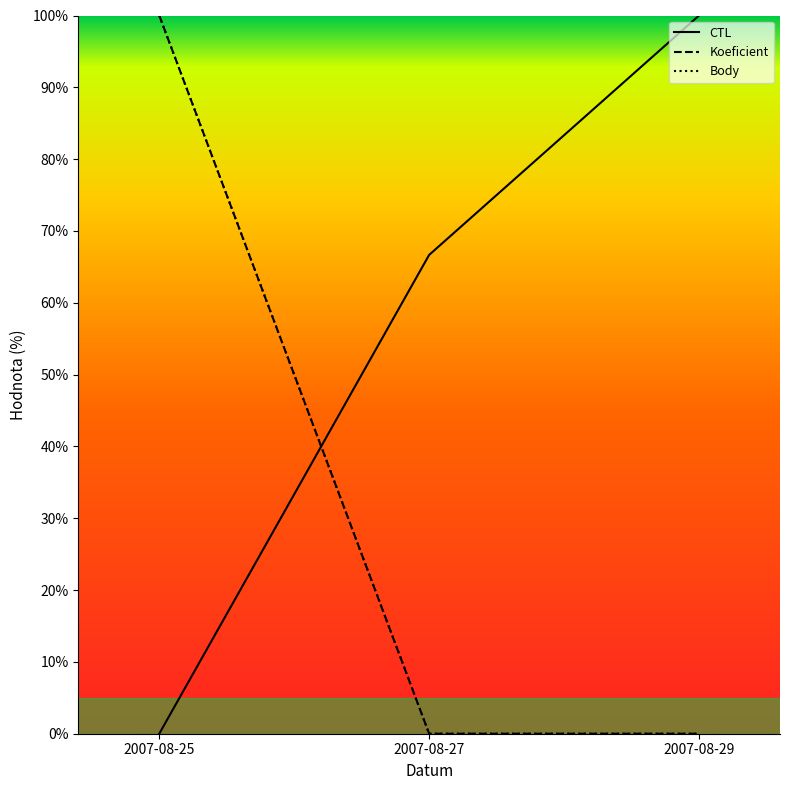

Reading left to right, transcribe all the data shown in this chart.

CTL: 2007-08-25=0.0	2007-08-27=66.7	2007-08-29=100.0
Koeficient: 2007-08-25=100.0	2007-08-27=0.0	2007-08-29=0.0
Body: 2007-08-25=100.0	2007-08-27=0.0	2007-08-29=0.0